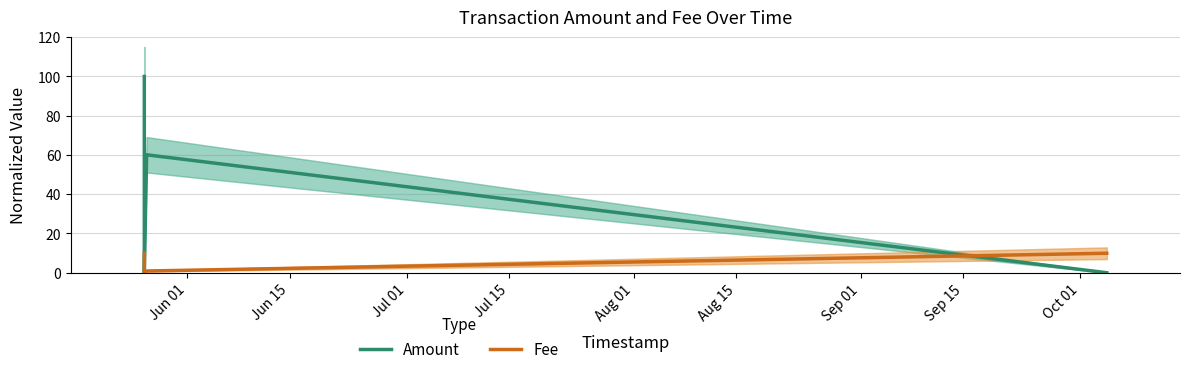

Which series changed the most between Jun 01 and Jul 01?

Amount